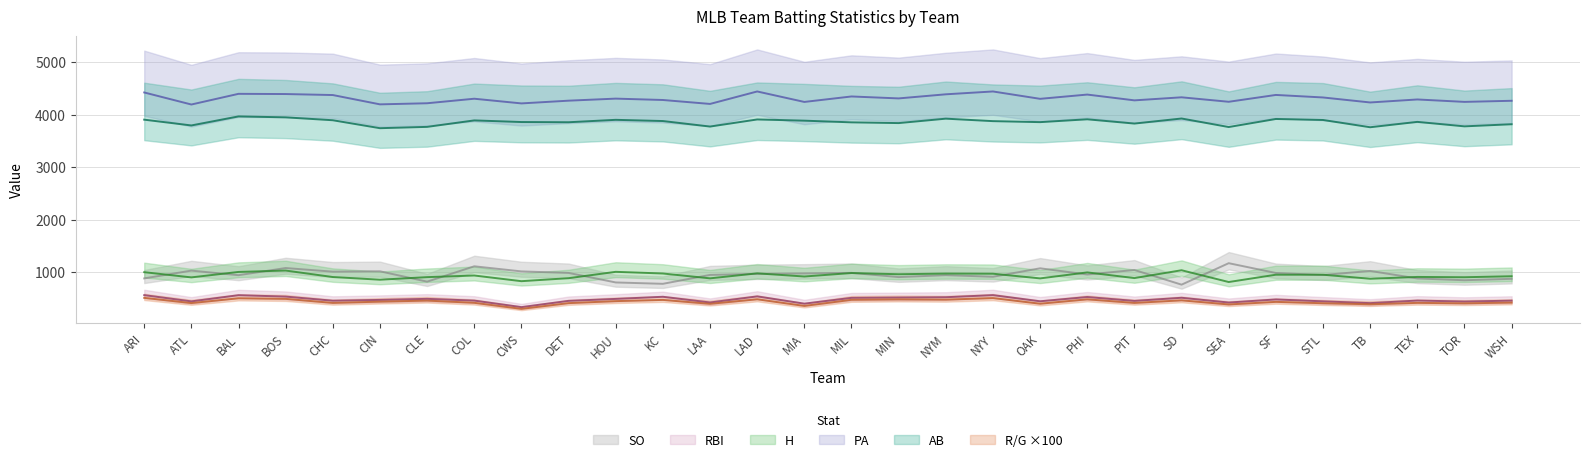

What is the highest value of the SO series?

1176.0